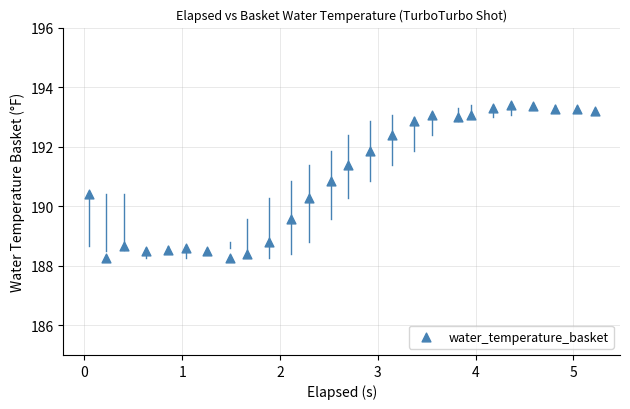

What is the range of Y values (max minus min)?

5.1